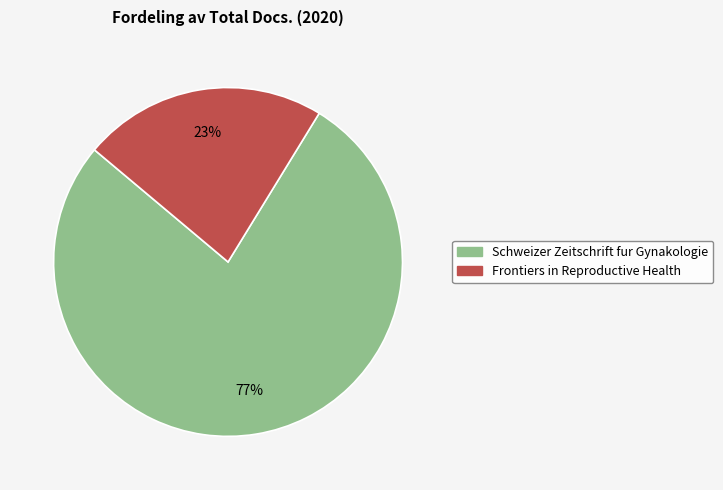

Do Frontiers in Reproductive Health and Schweizer Zeitschrift fur Gynakologie together represent more than half of the pie?

Yes